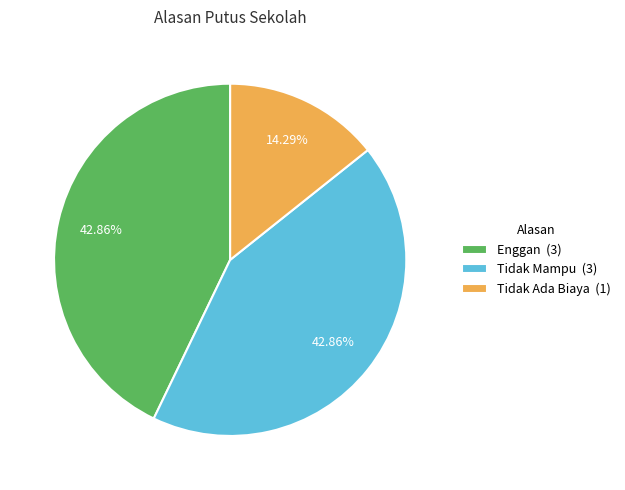

Is the sum of Tidak Ada Biaya (1) and Tidak Mampu (3) greater than half?

Yes